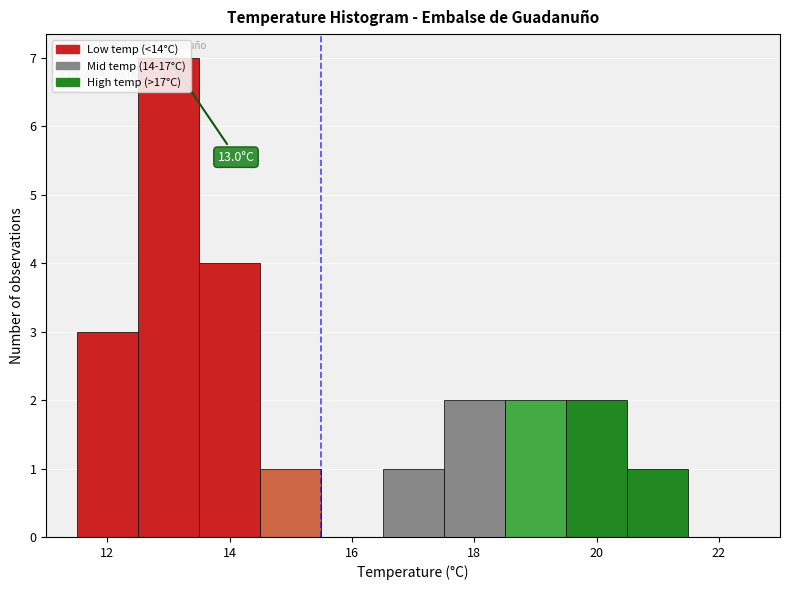

Which range on the x-axis has the tallest bar?

12.5 to 13.5